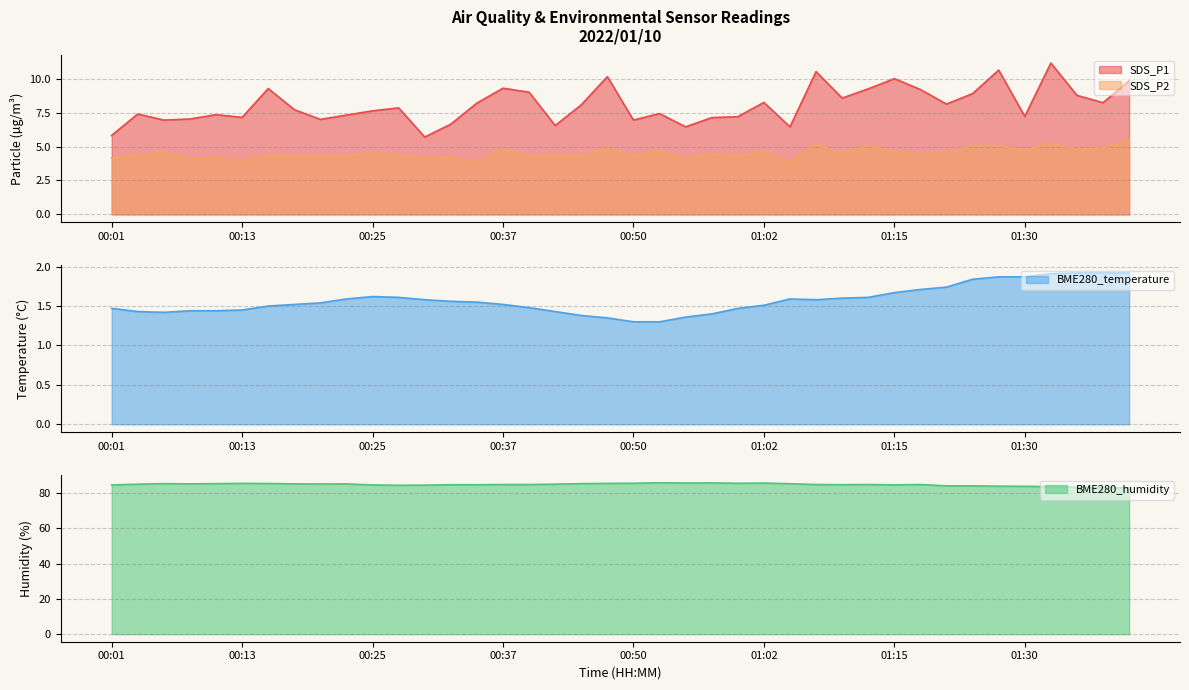

Which series has the widest spread of values?

SDS_P1